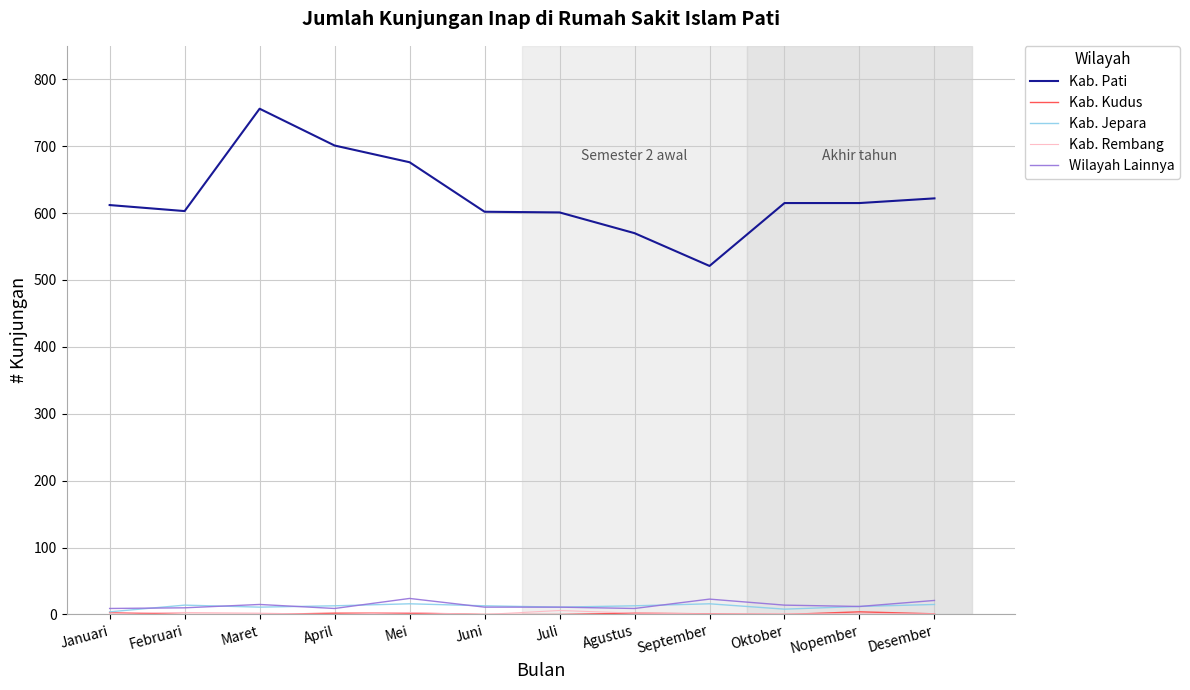

Does the chart have visible grid lines?

Yes